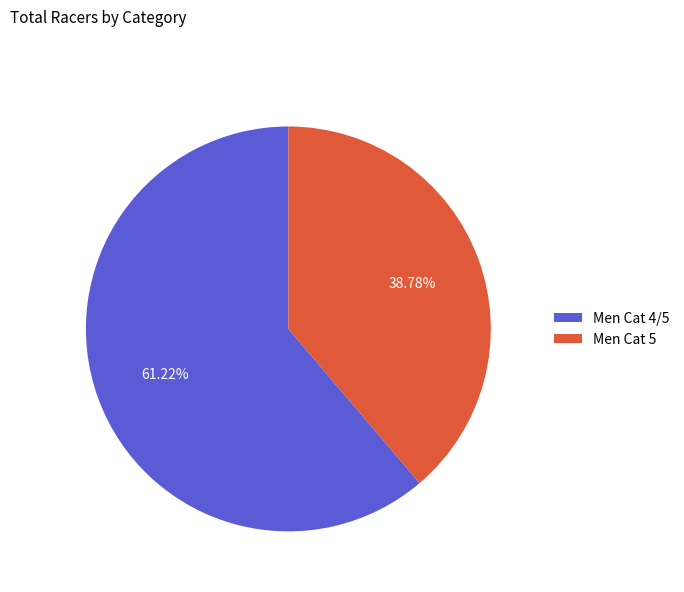

To the nearest percent, what is the average slice percentage?

50%